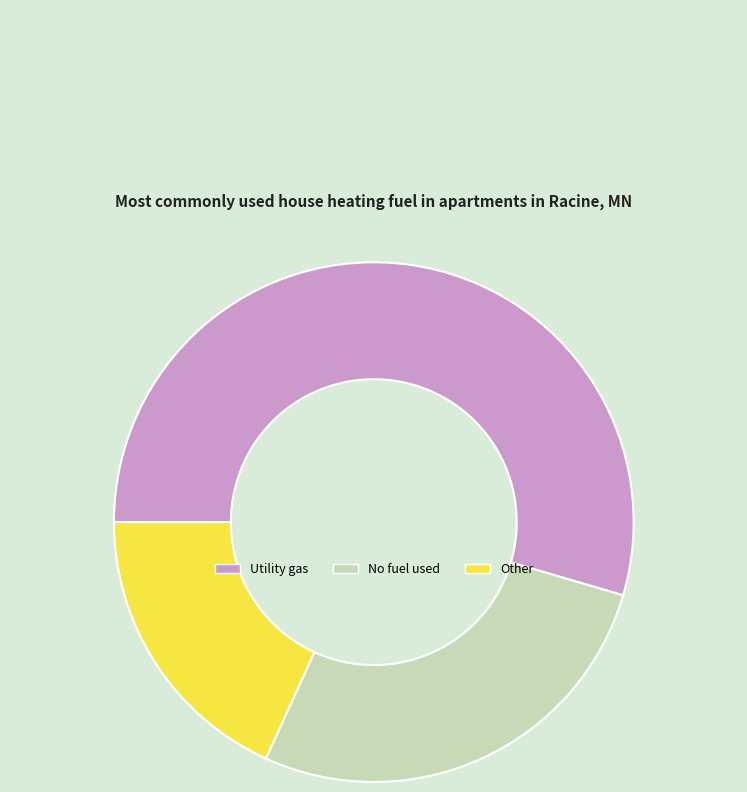

Rank the categories by value from lowest to highest.

Other, No fuel used, Utility gas